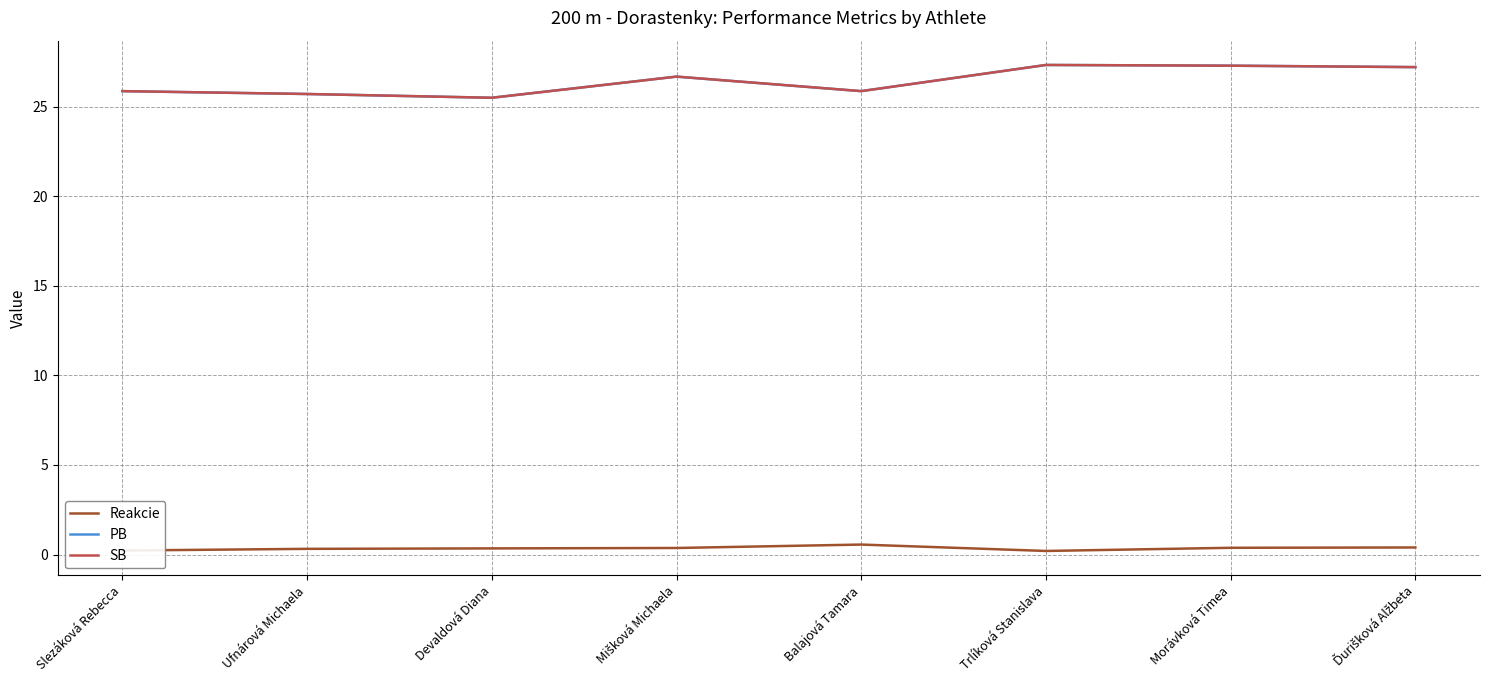

What is the label of the 8th point from the left?

Ďurišková Alžbeta